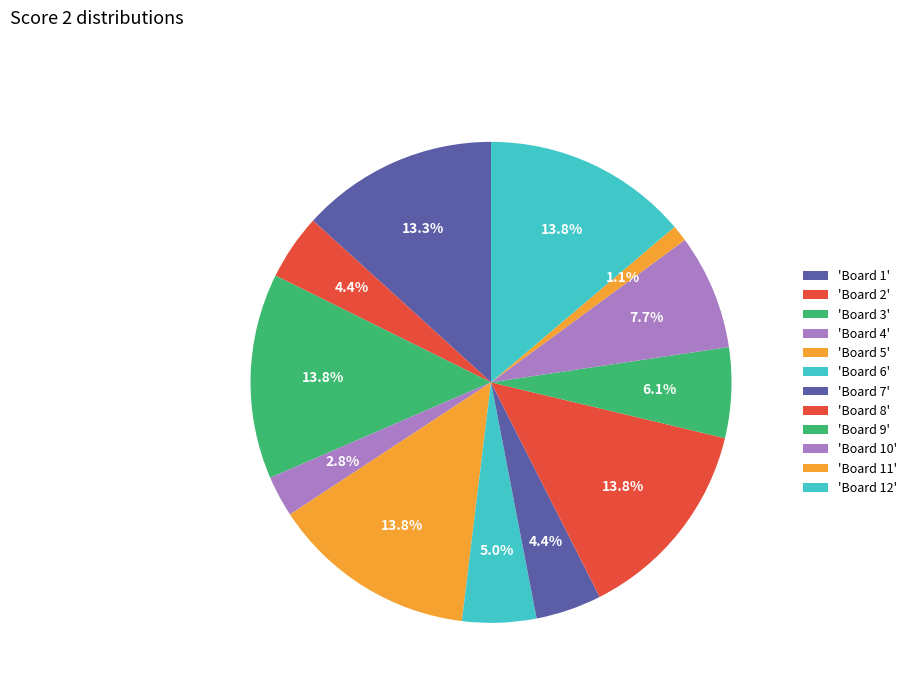

How many slices are in this pie chart?

12